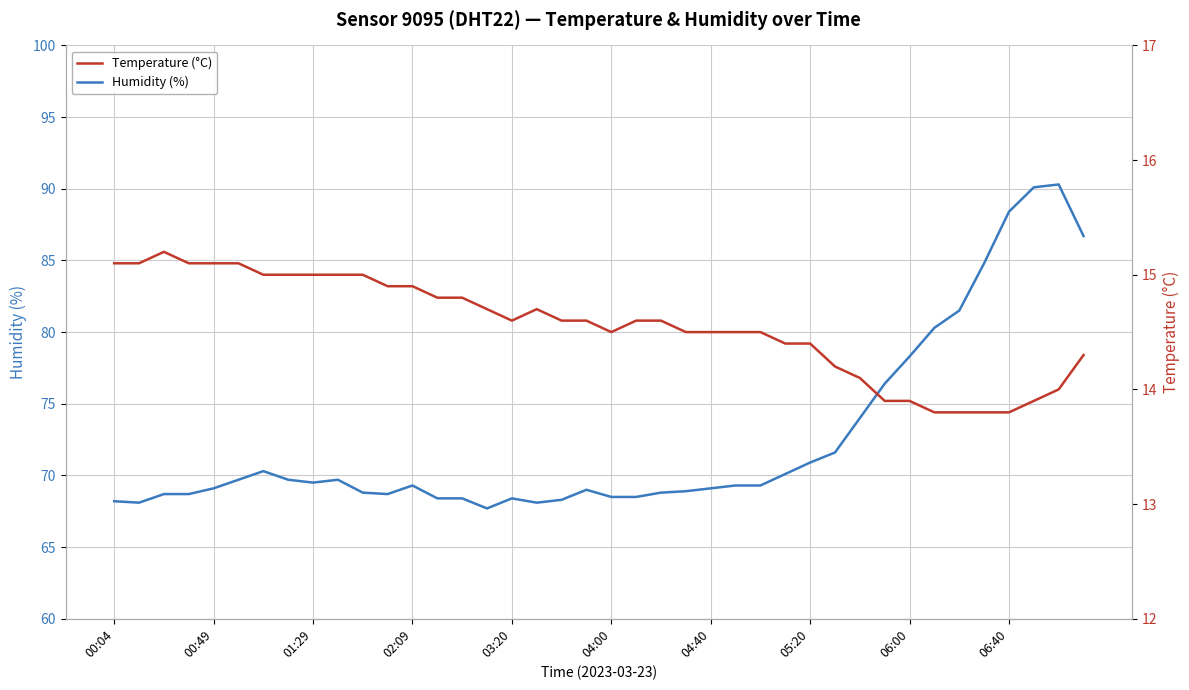

Between 21 and 14, which is larger?

21